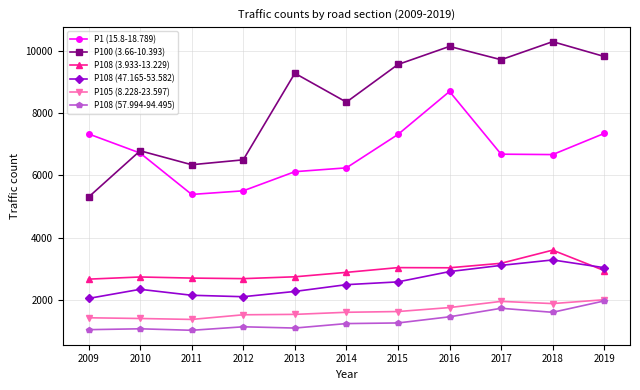

Is the value of P1 (15.8-18.789) at 2011 greater than the value of P108 (57.994-94.495) at 2018?

Yes